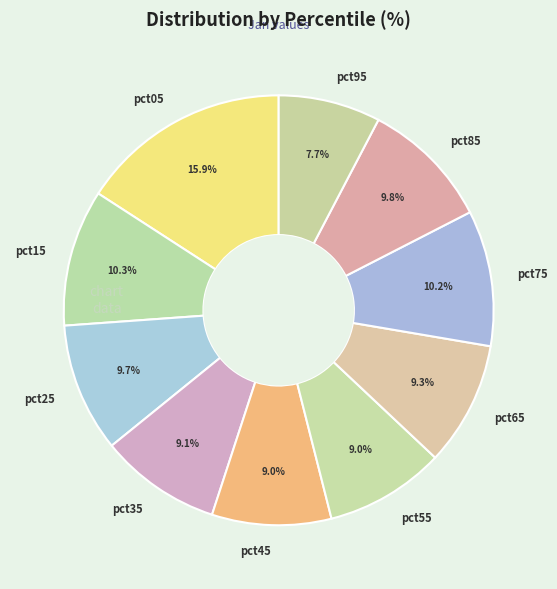

Which category has the smallest portion of the pie?

pct95